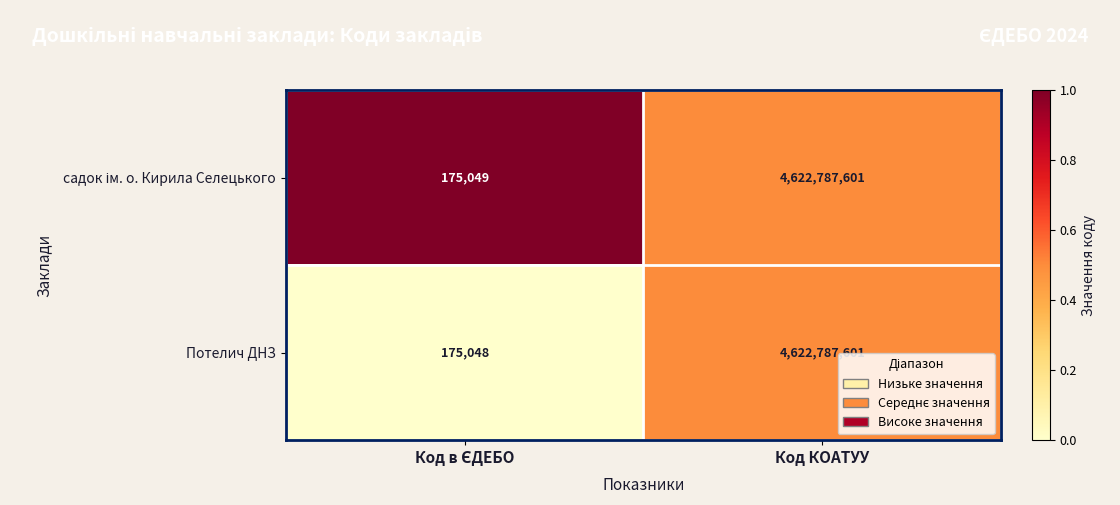

Which series has the widest spread of values?

Потелич ДНЗ